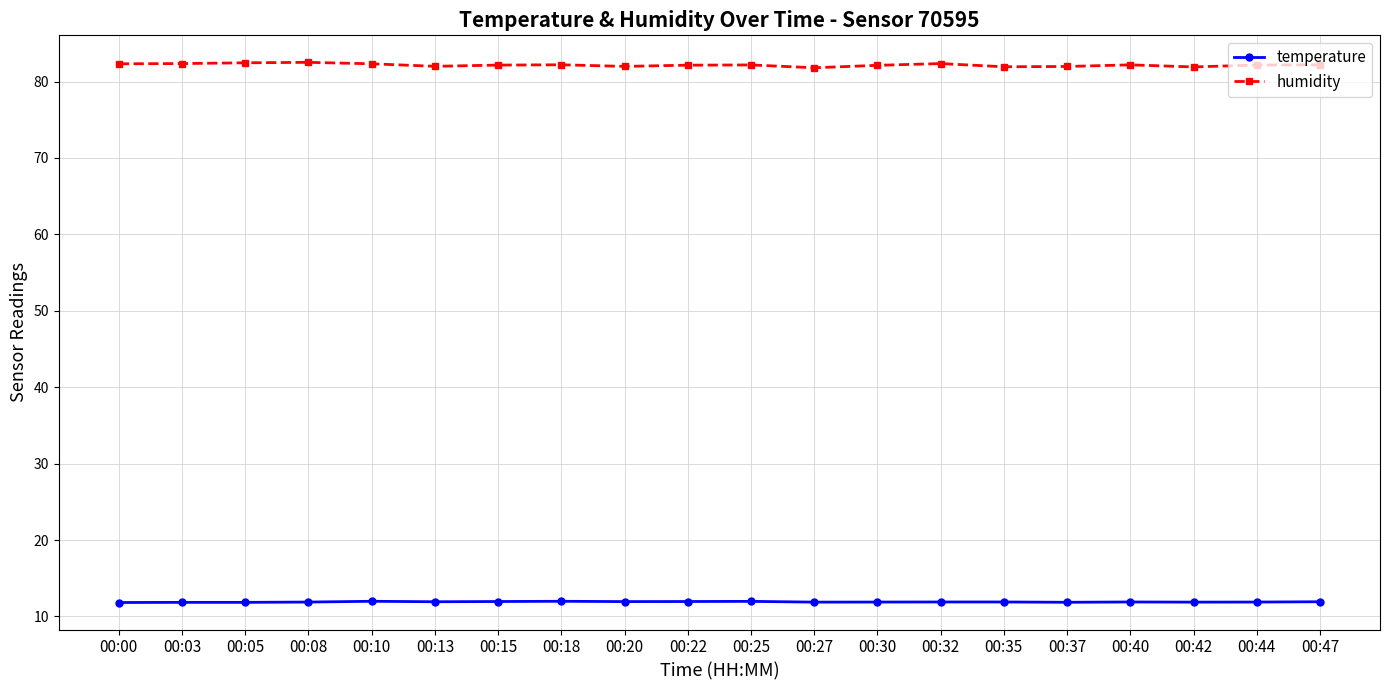

What is the spread (max minus min) of values at 00:42?

70.0